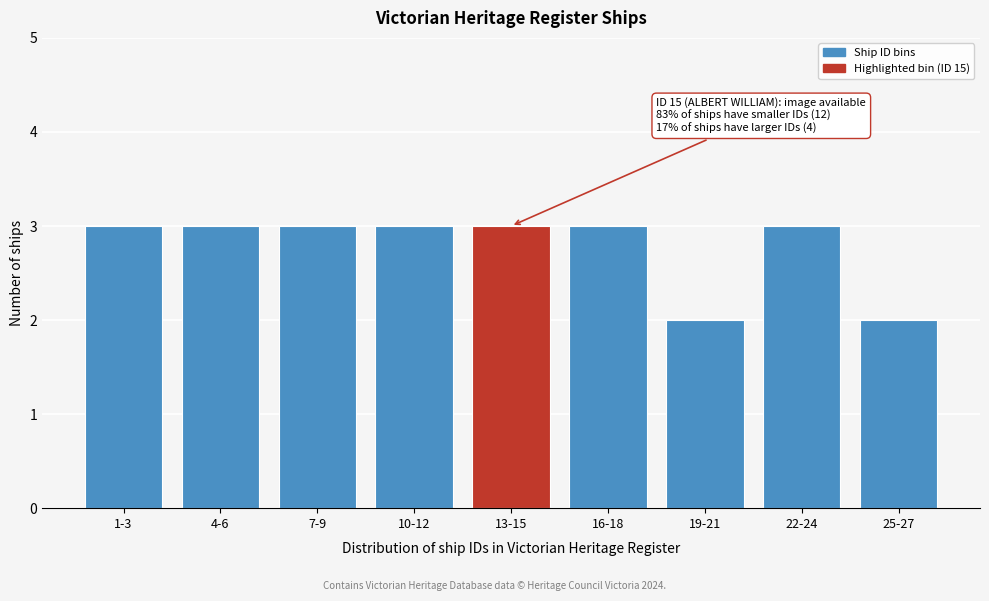

Reading right to left, transcribe all the data shown in this chart.

2	3	2	3	3	3	3	3	3